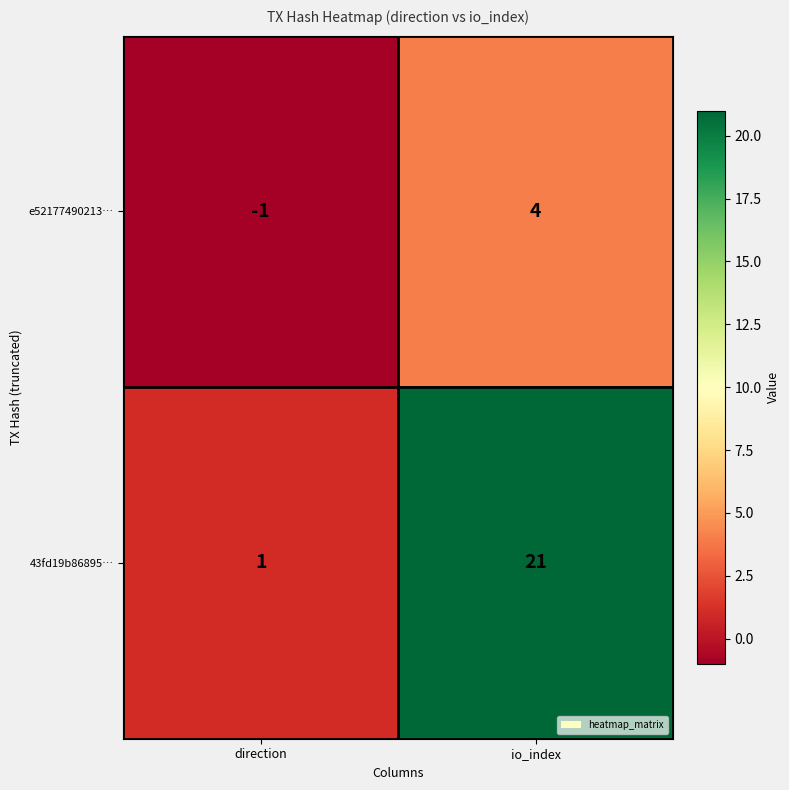

Rank the series by their average value, from highest to lowest.

43fd19b86895…, e52177490213…